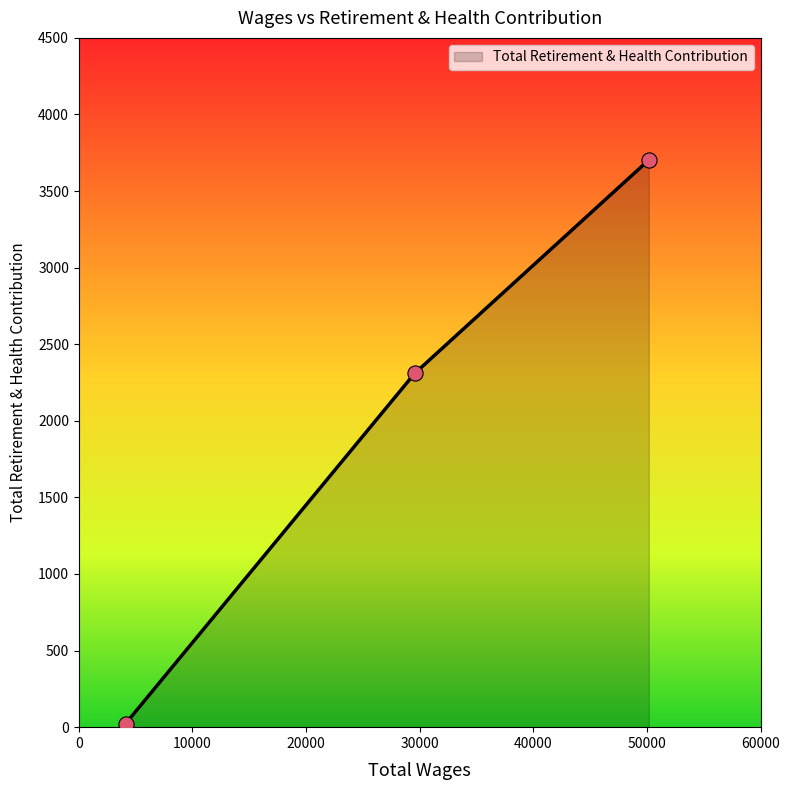

What is the difference between the maximum and minimum values?

3680